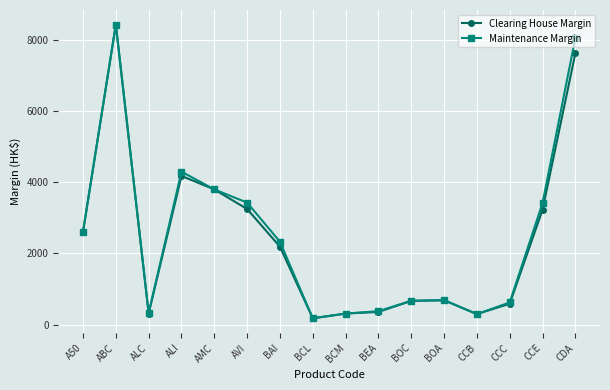

Between BEA and BOA, which series saw the biggest shift?

Clearing House Margin